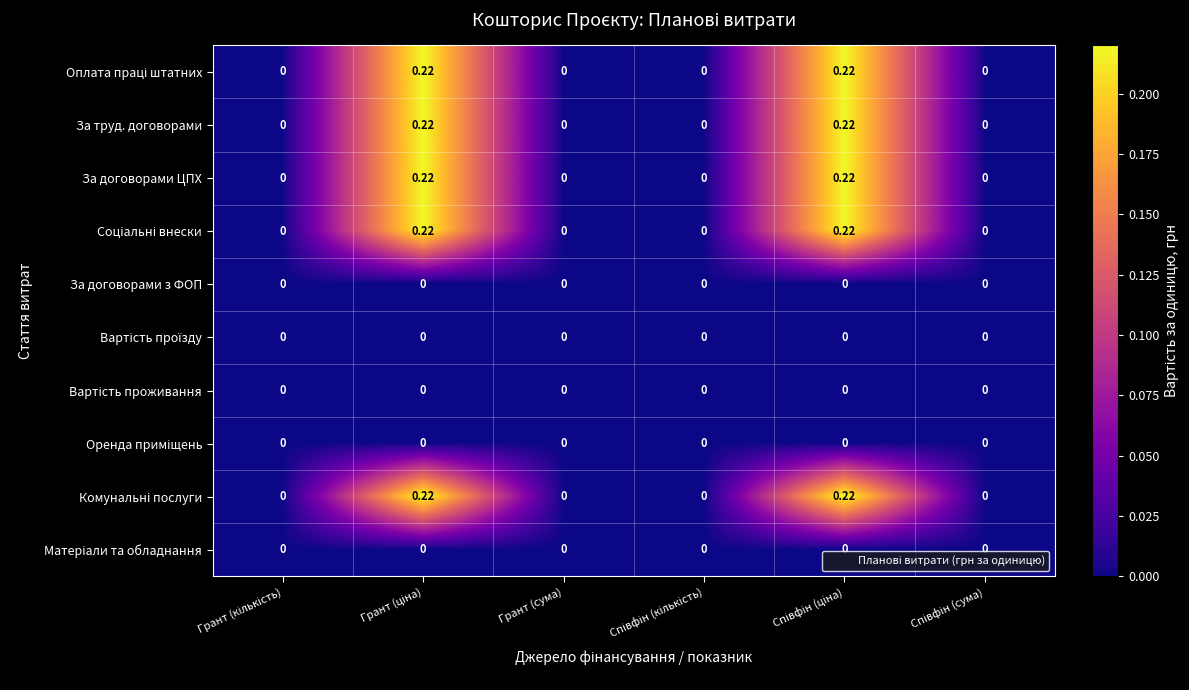

How many positive values does the За договорами ЦПХ series have?

2